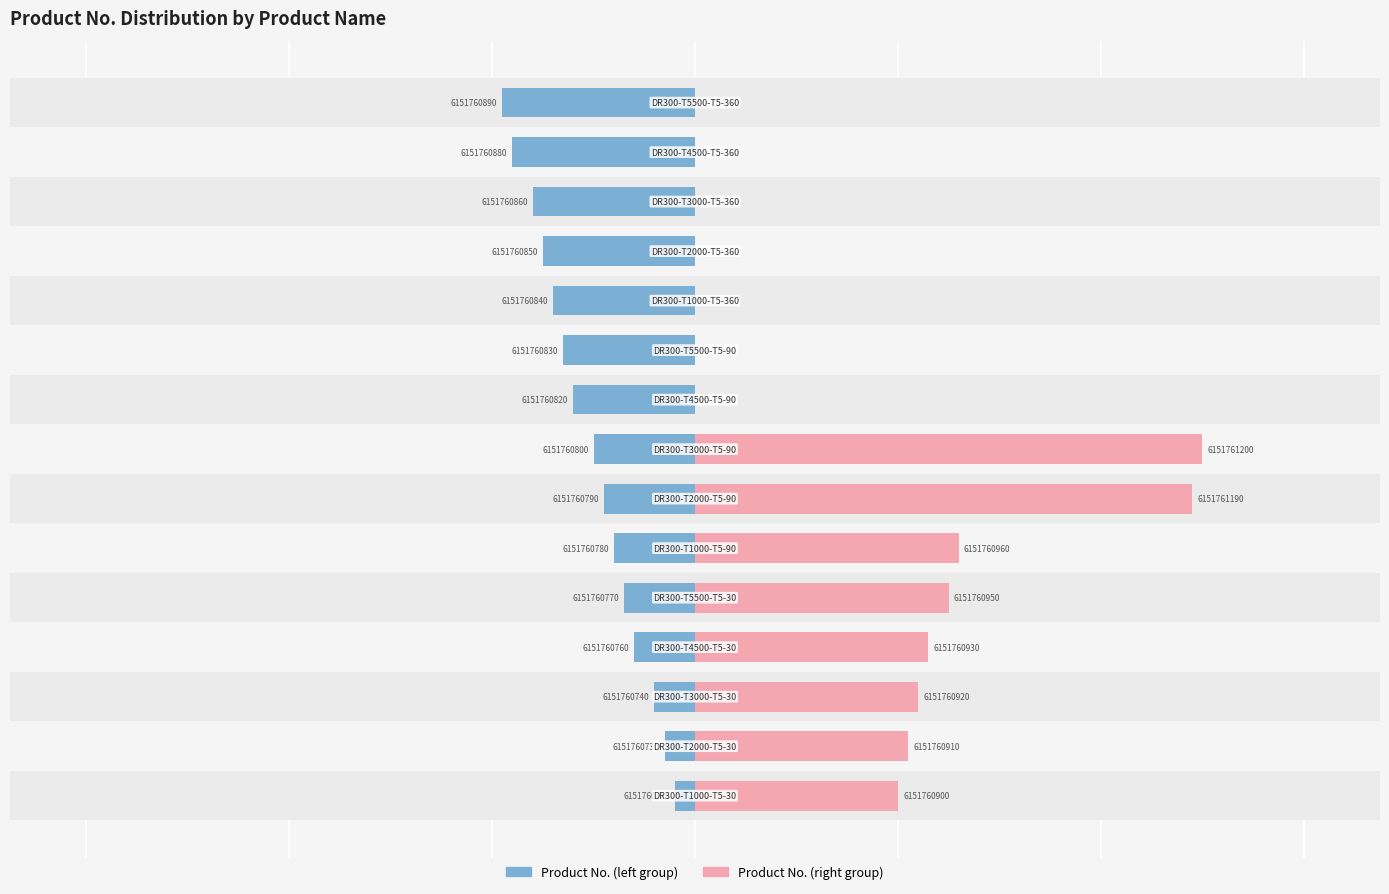

What is the spread (max minus min) of values at 0?

220